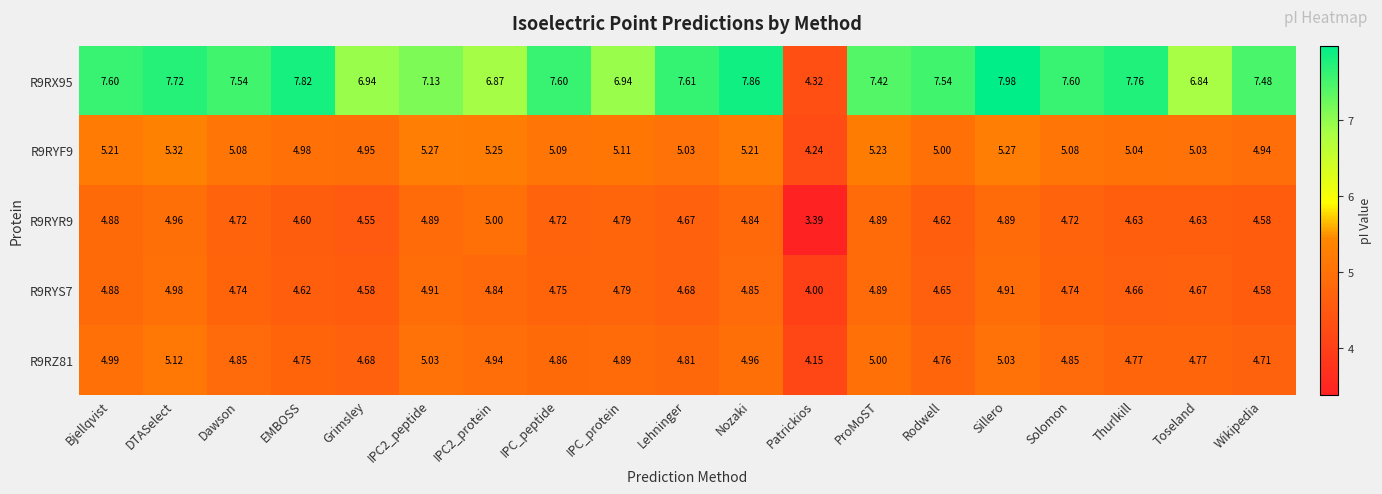

What is the total value across all series at Toseland?

25.9